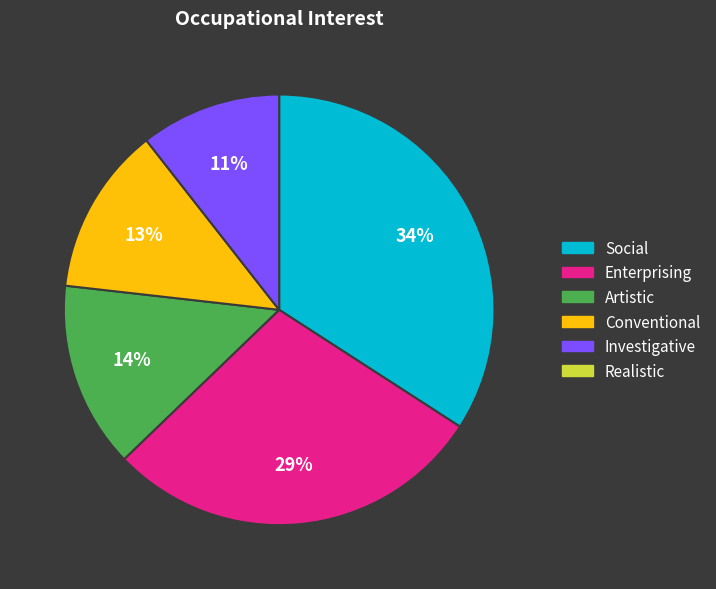

Is there any slice that represents more than half of the pie?

No